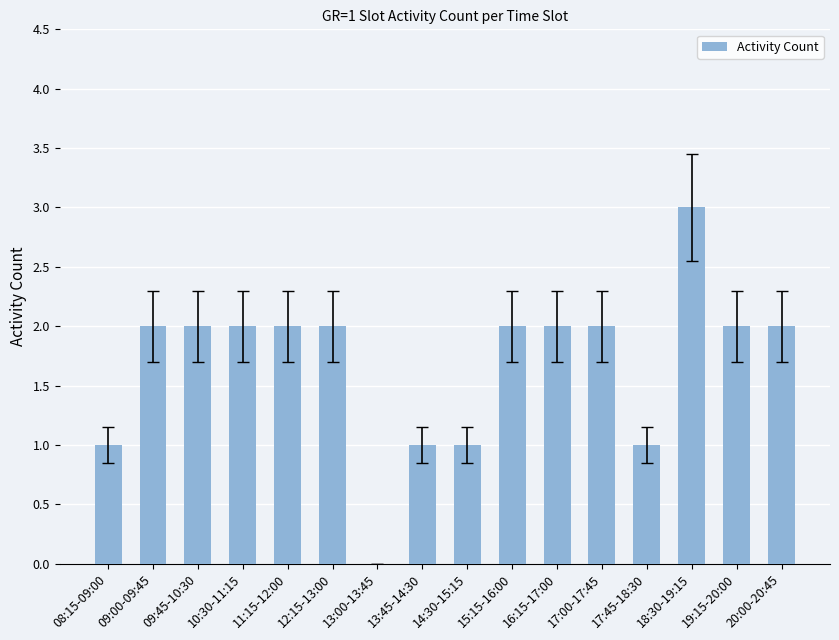

What is the greatest value displayed?

3